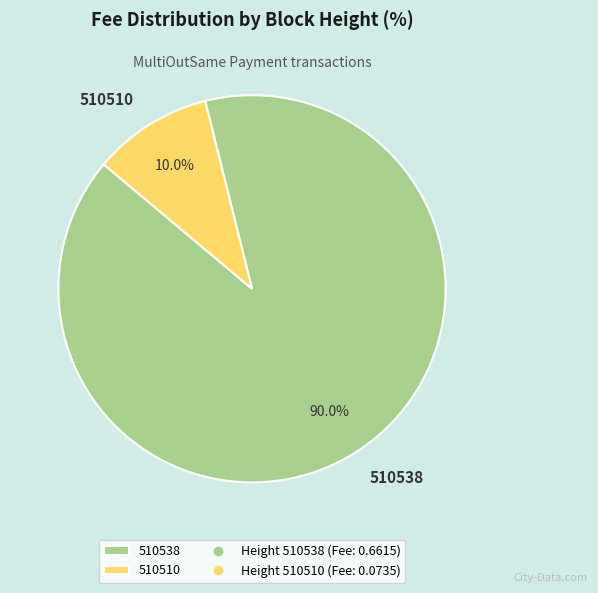

Is it true that 510510 is 5% of the pie?

False